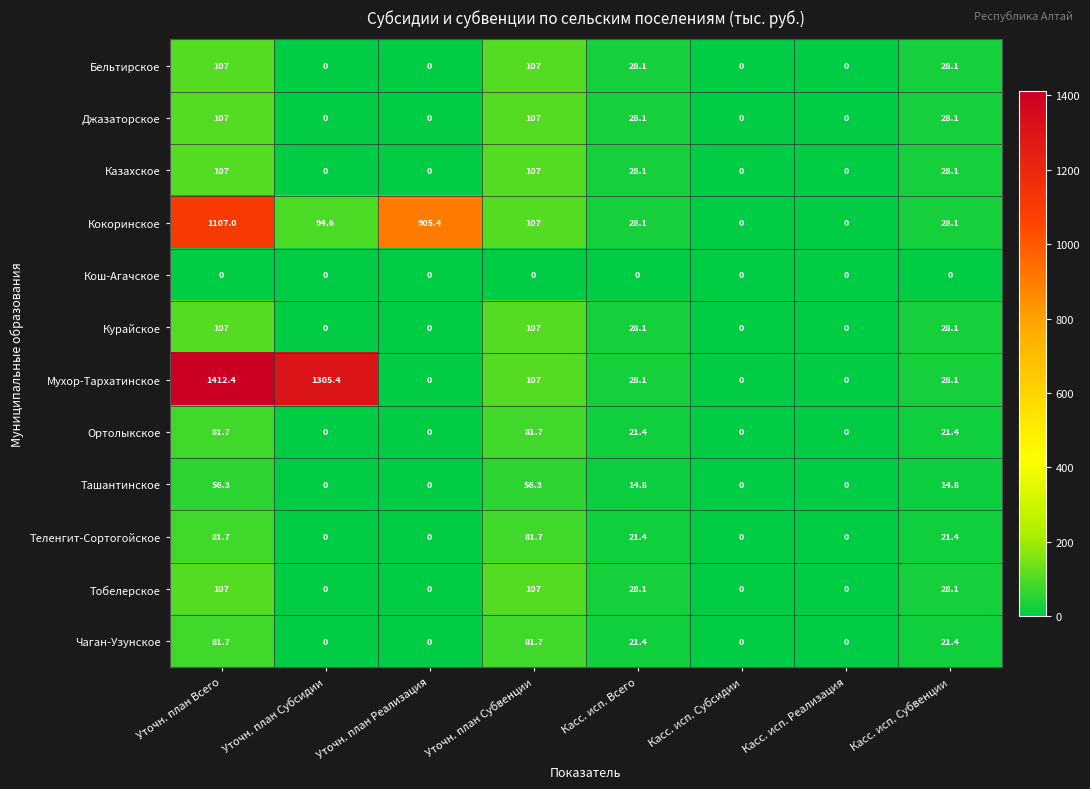

What is the difference between the Казахское values at Касс. исп. Реализация and Уточн. план Субвенции?

107.0